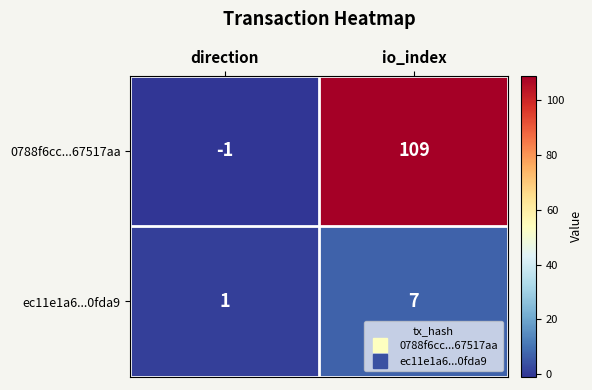

Reading right to left, list all the values displayed in this chart.

0788f6cc...67517aa: io_index=109	direction=-1
ec11e1a6...0fda9: io_index=7	direction=1